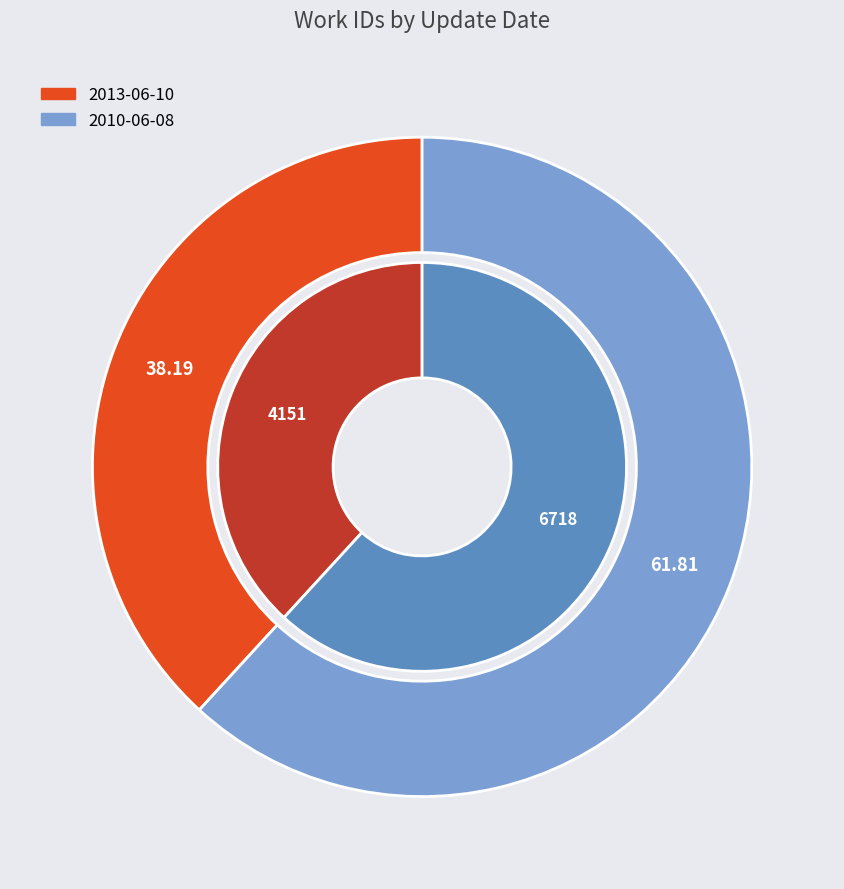

What is the majority slice?

2010-06-08